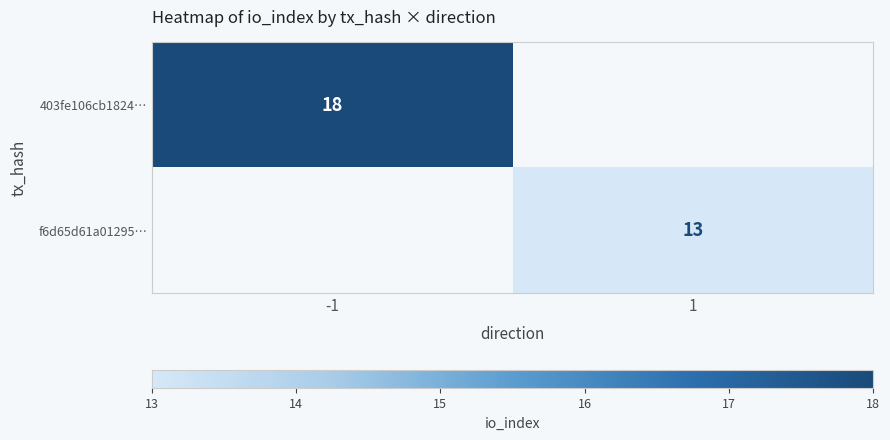

The value of 403fe106cb1824… at -1 is 11. True or false?

False